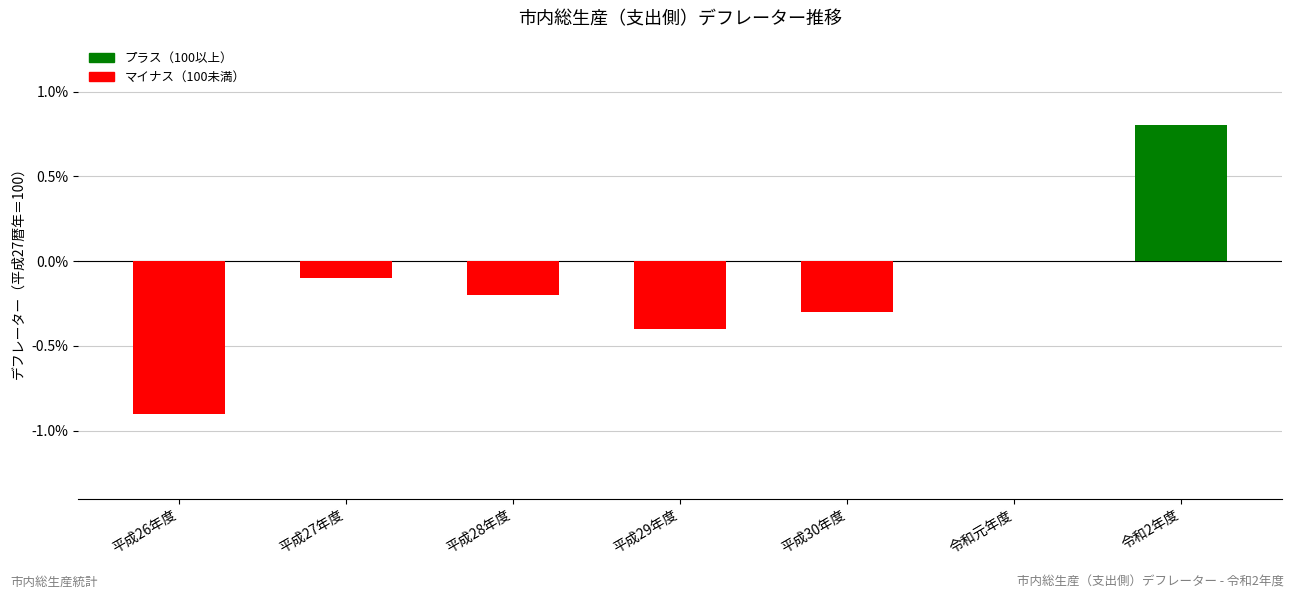

What is the change in value from 平成26年度 to 平成27年度?

+0.8